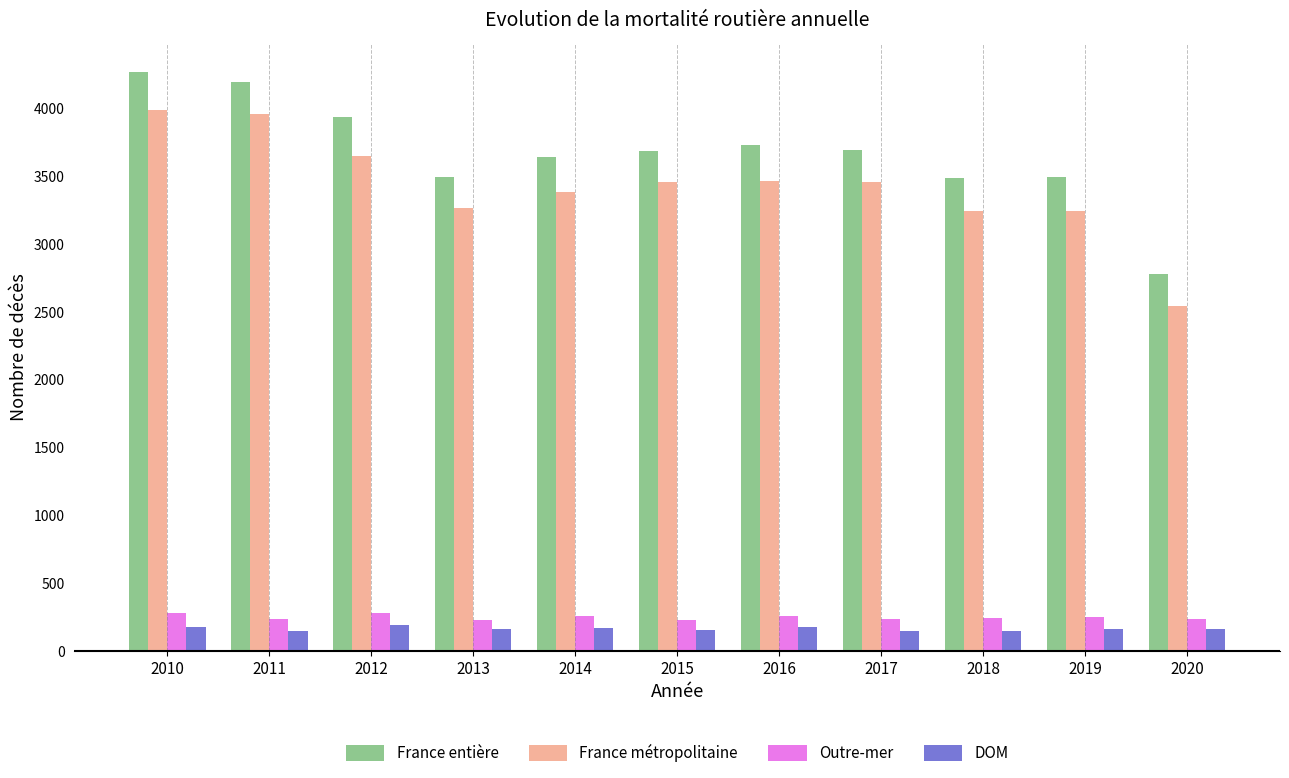

Is the value of France métropolitaine at 2011 greater than the value of Outre-mer at 2015?

Yes